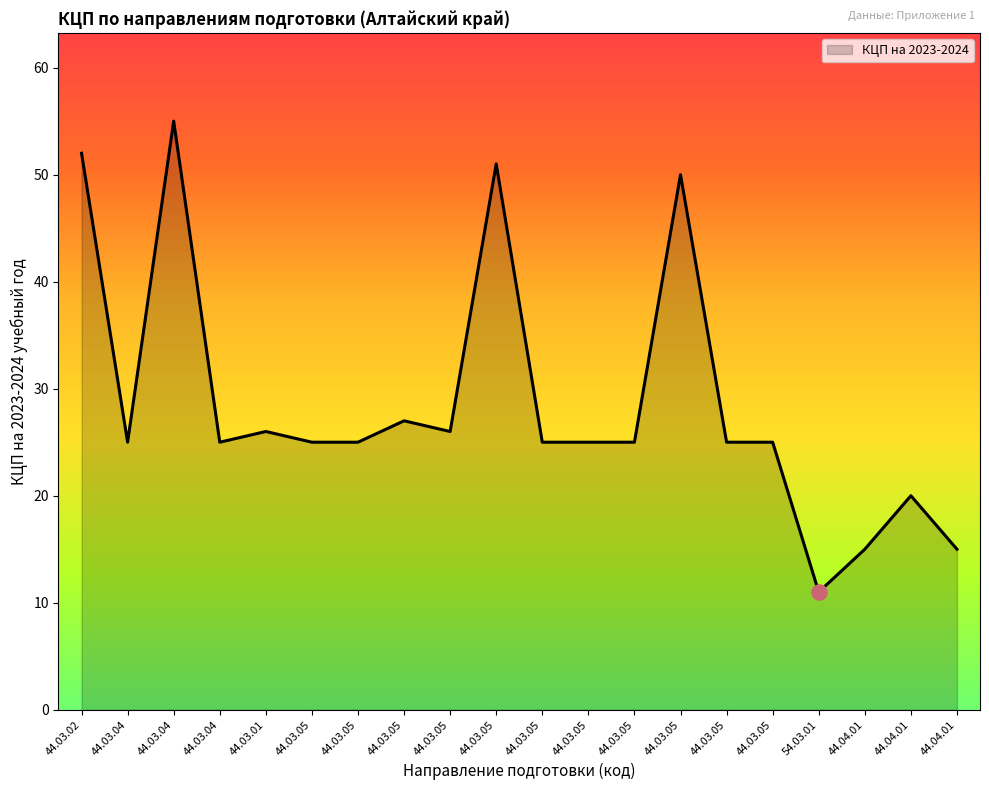

Approximately how many times larger is the value at 44.04.01 compared to 44.04.01?

1.3